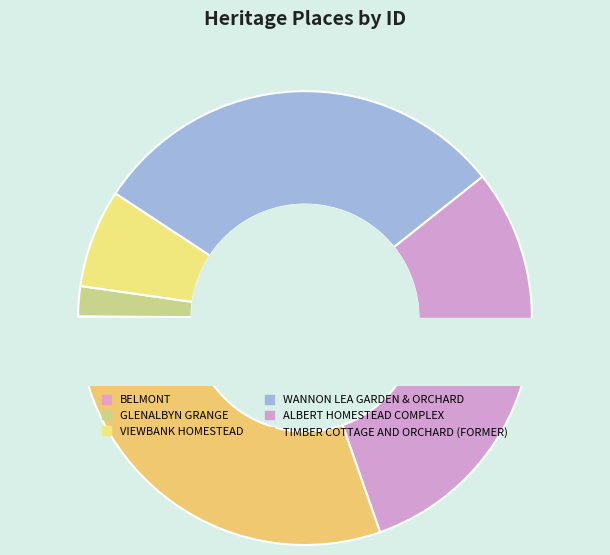

What is the ratio of the value at WANNON LEA GARDEN & ORCHARD to the value at BELMONT?

242.7